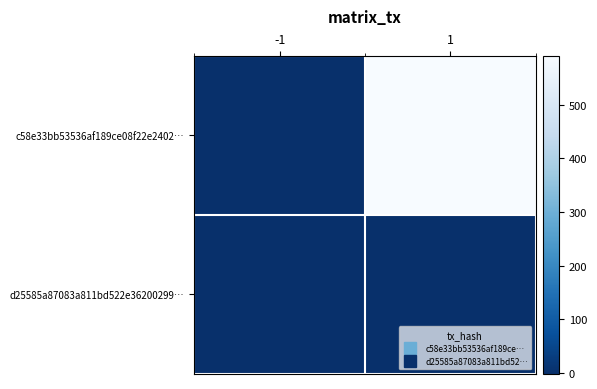

List the series in order of their overall mean, highest first.

c58e33bb53536af189ce08f22e2402…, d25585a87083a811bd522e36200299…